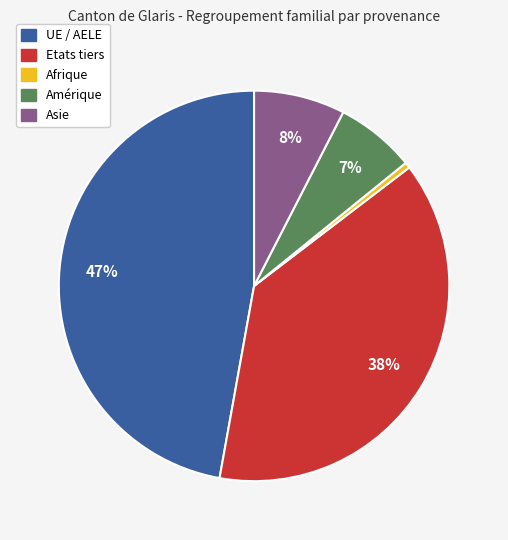

To the nearest percent, what is the average slice percentage?

20%